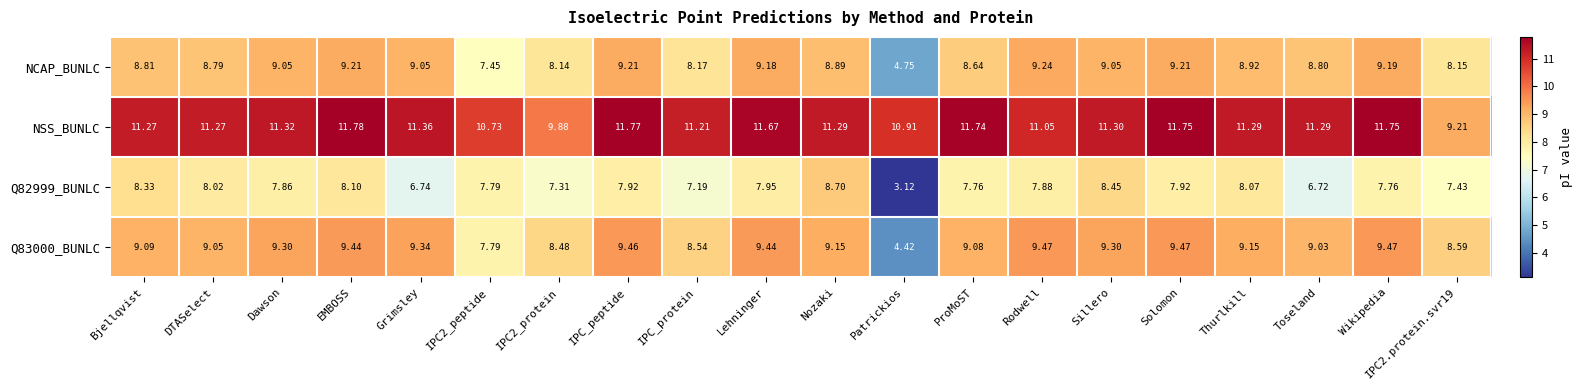

Which category has the lowest value across all series?

Patrickios